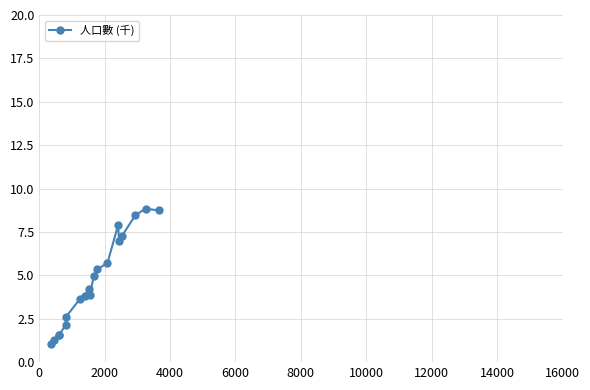

True or false: the data has more than 2 interior local peaks.

True